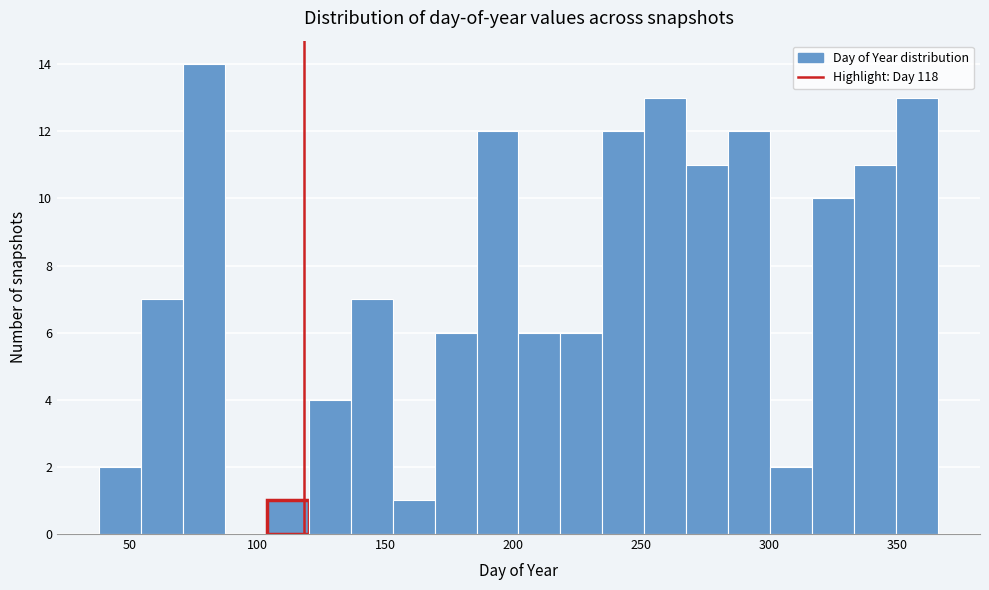

Around what value on the x-axis is the tallest bar? Give the approximate position of its centre, as read against the axis.

80